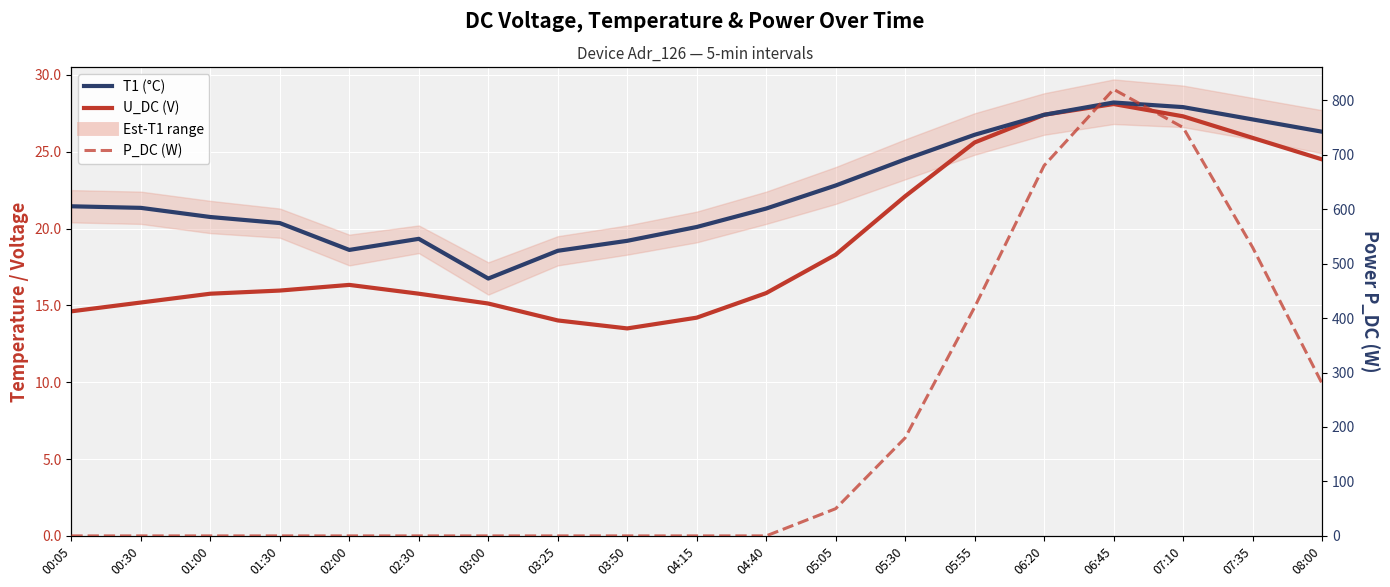

Is it true that U_DC (V) equals 21.7 at 03:25?

False